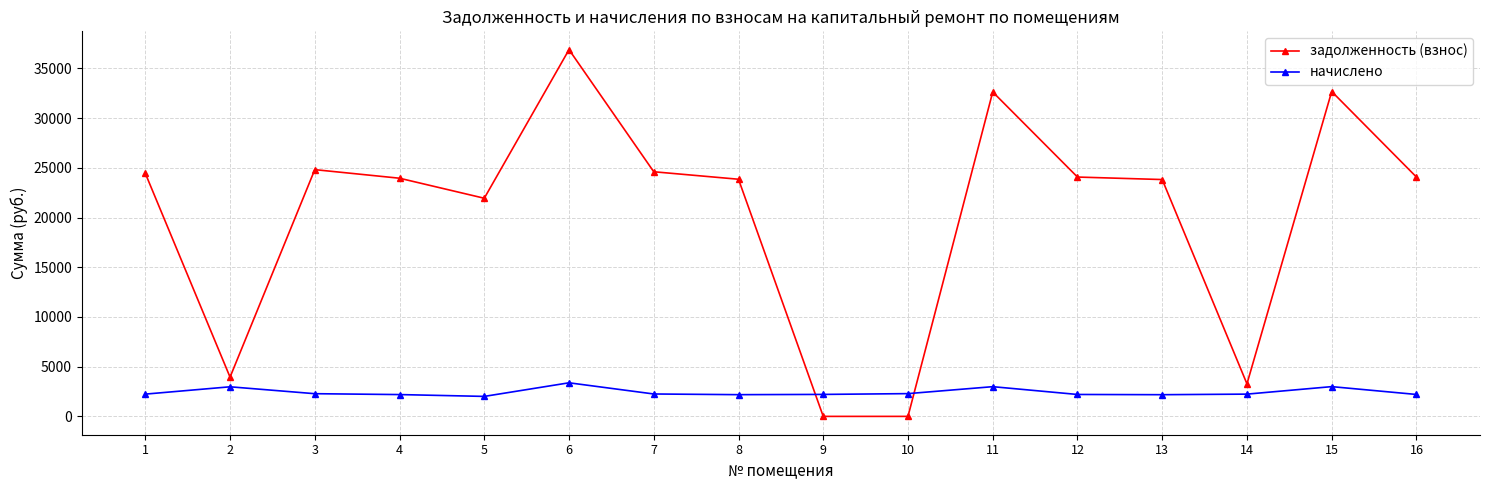

How many intersections are there between начислено and задолженность (взнос)?

2